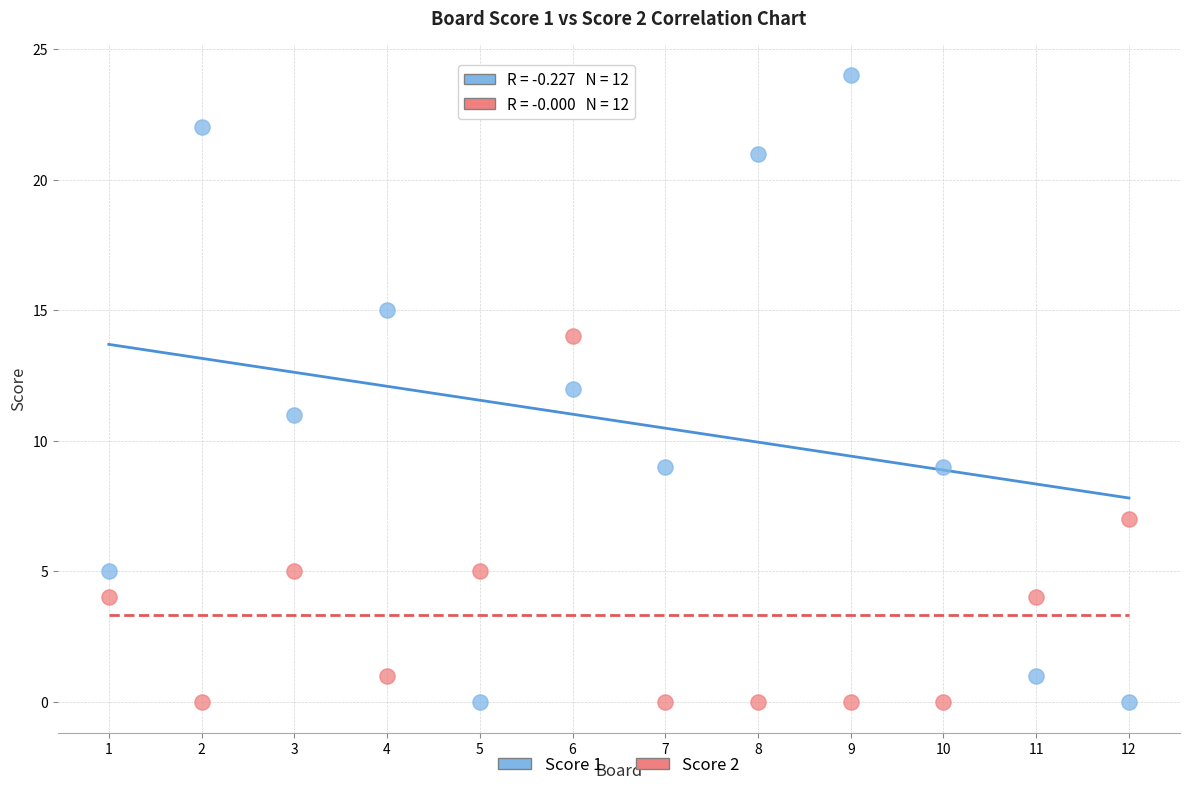

Which series reaches the maximum Y coordinate?

Score 1